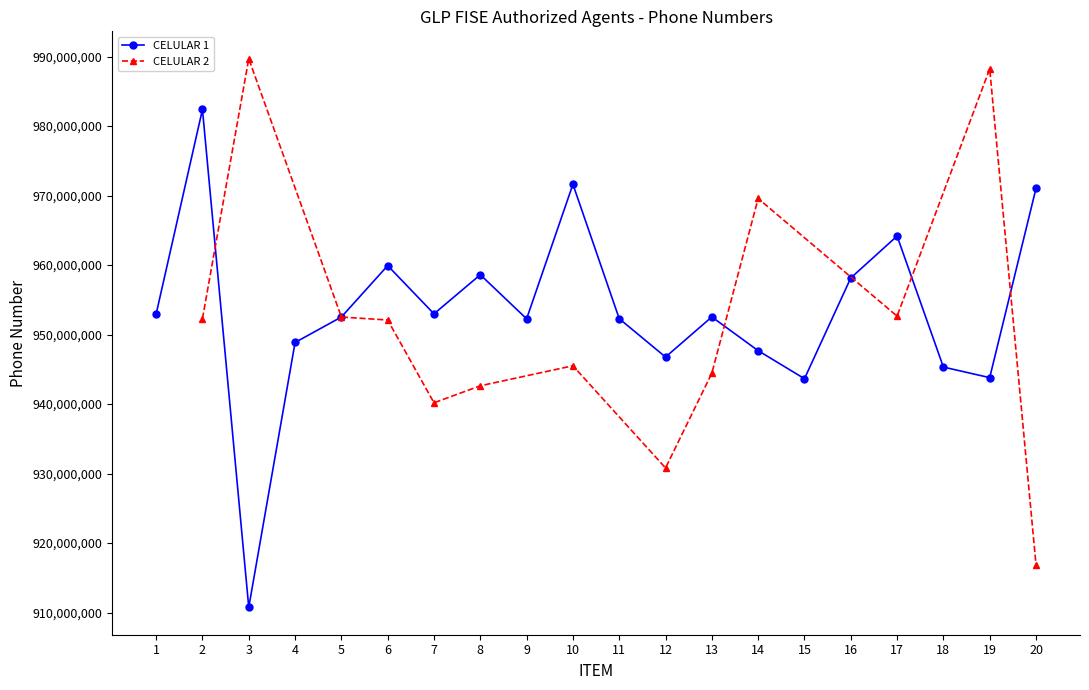

Which has a higher value, 2 or 20?

2